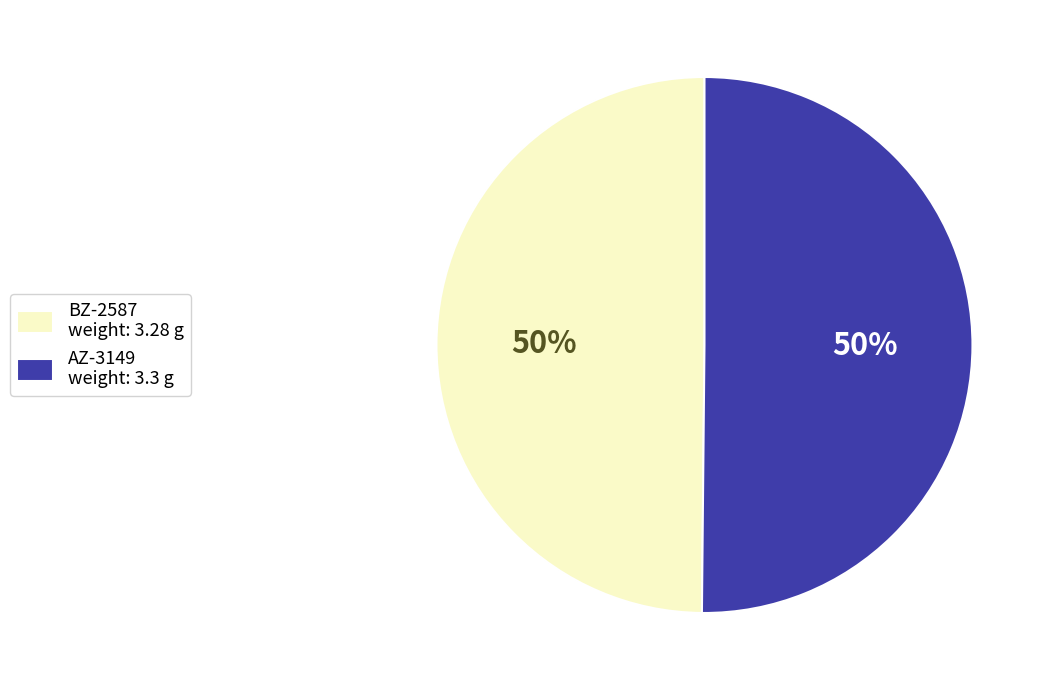

To the nearest percent, what percentage of the pie is BZ-2587?

50%